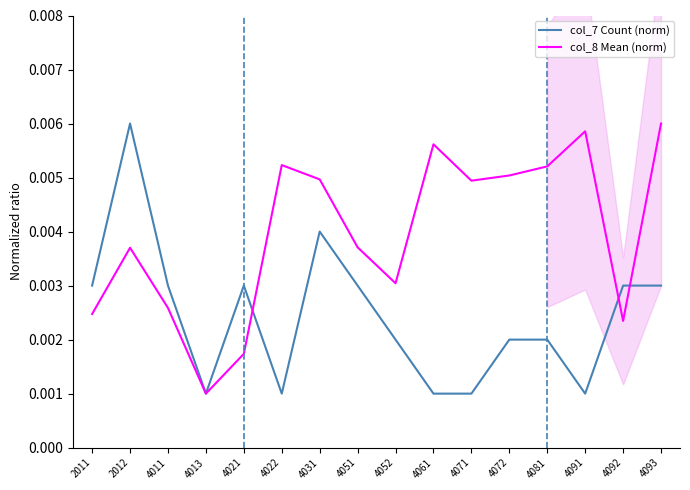

How many times do col_8 Mean (norm) and col_7 Count (norm) cross each other?

3